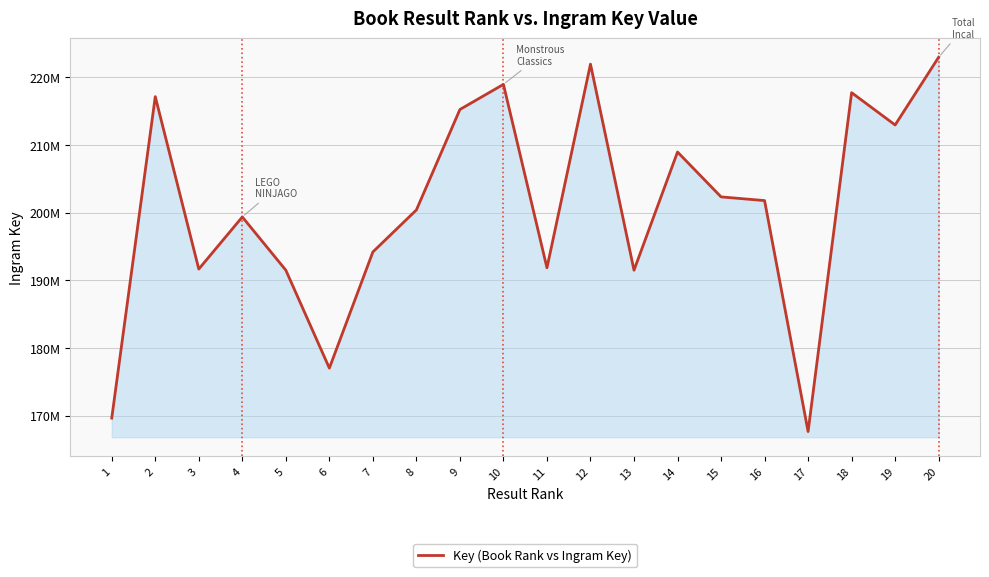

What is the greatest value displayed?

222964160